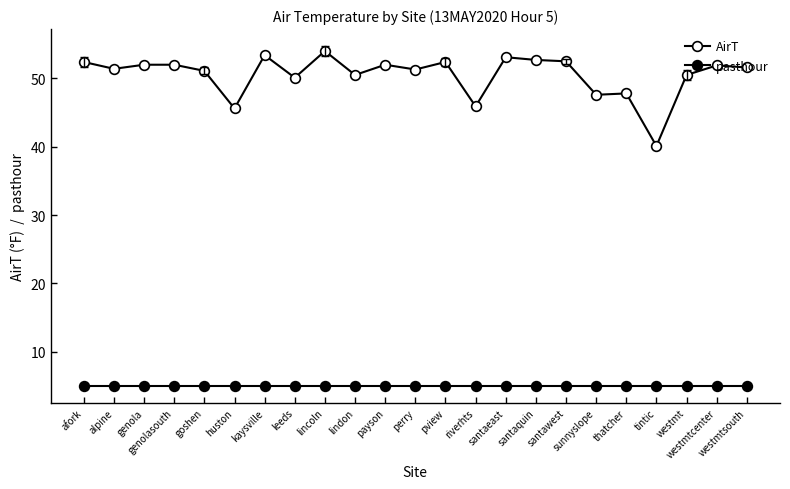

Does the chart have visible grid lines?

No